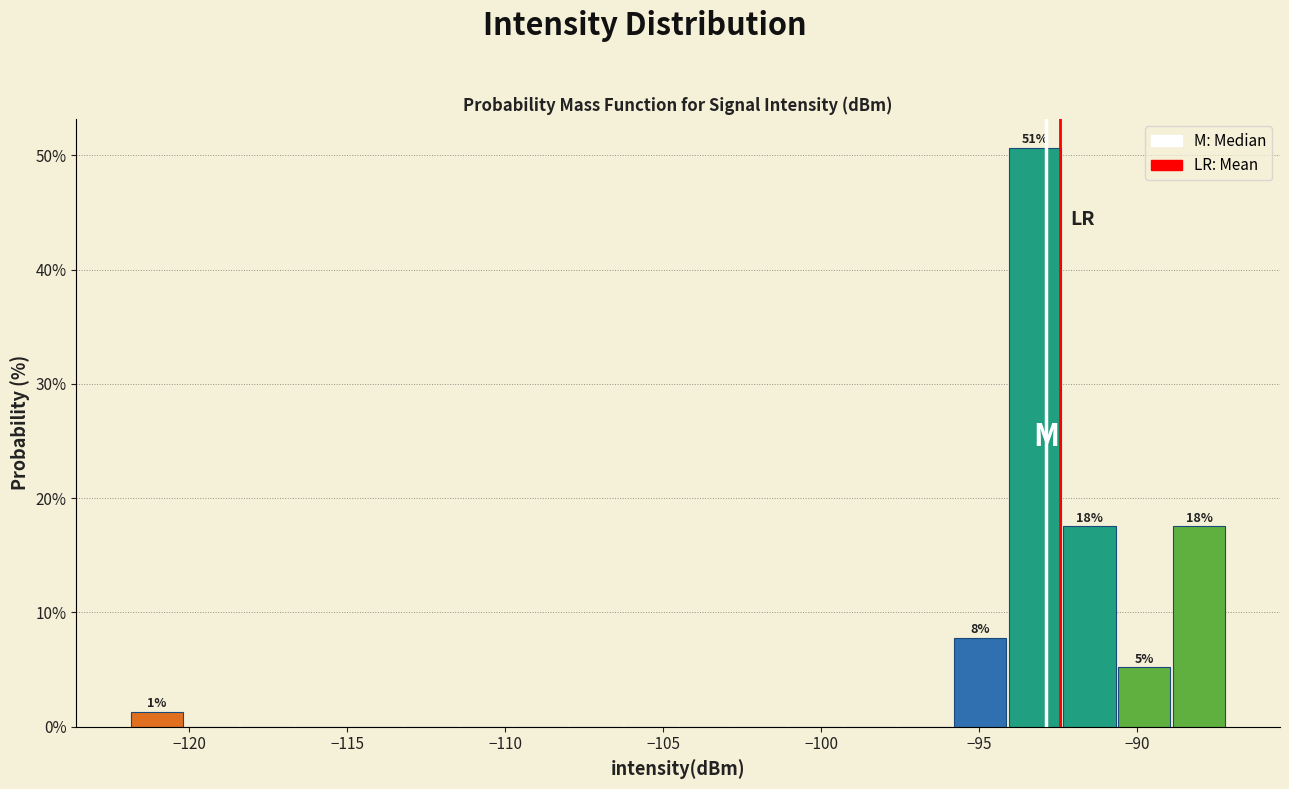

Read against the x-axis, roughly where is the centre of the tallest bar?

-93.0